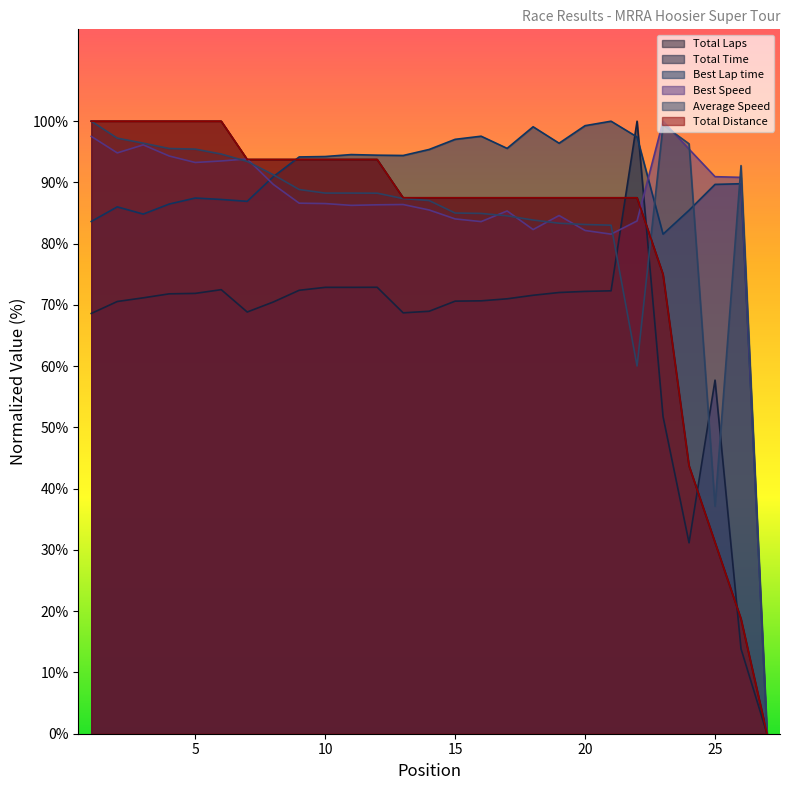

What are all the series names shown in the legend?

Total Laps, Total Time, Best Lap time, Best Speed, Average Speed, Total Distance